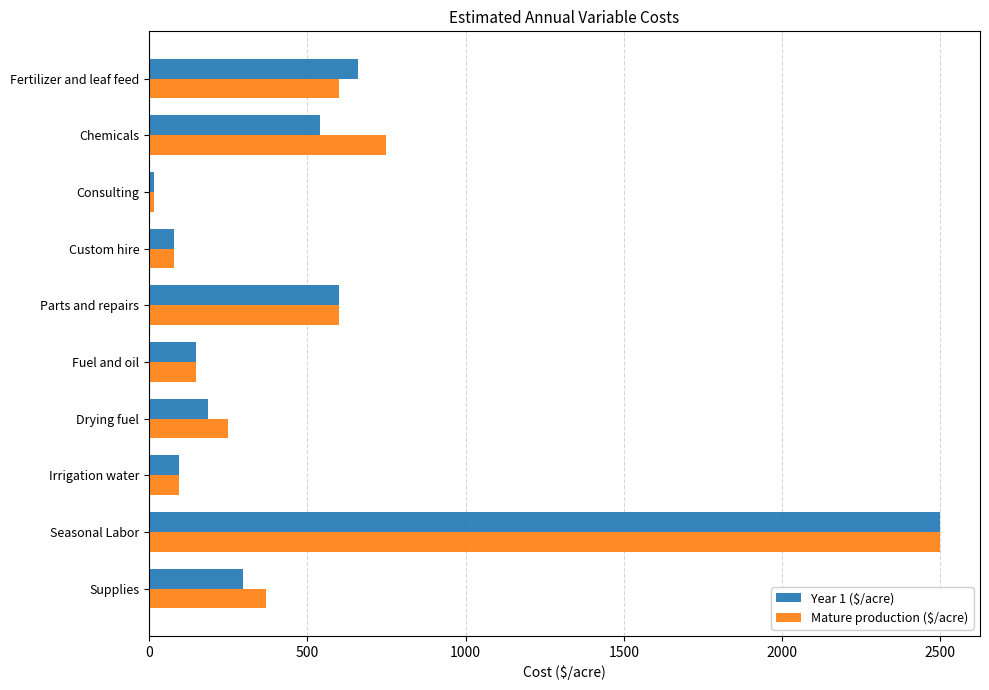

How many categories are shown in the chart?

10